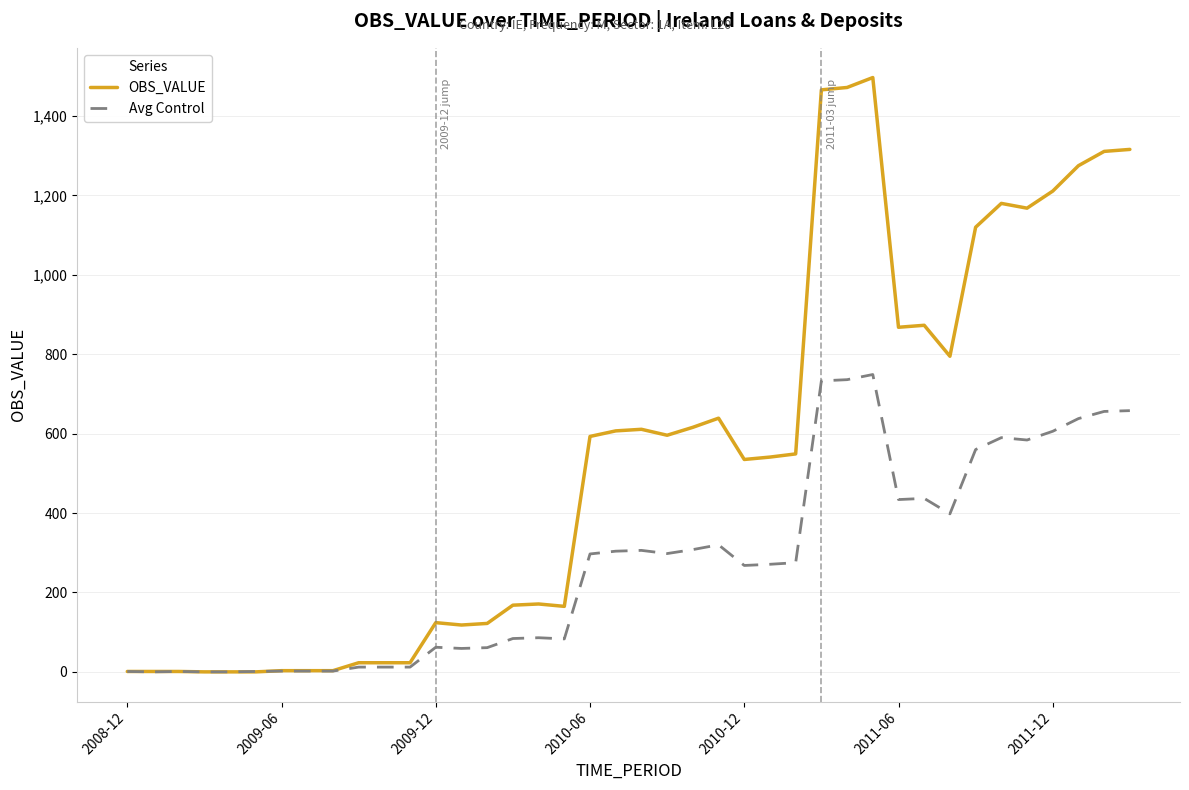

Rank the series by their maximum value, from highest to lowest.

OBS_VALUE, Avg Control